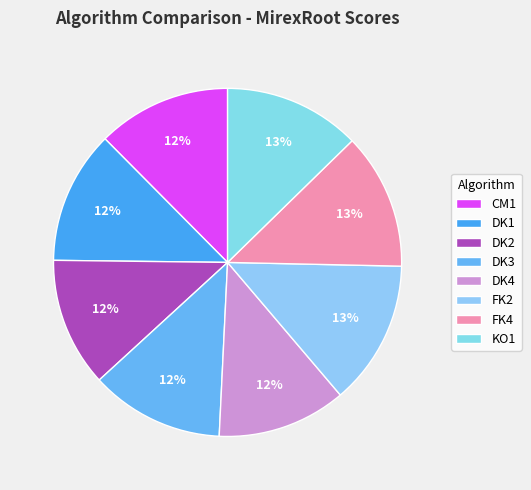

What percentage is the FK4 slice, to the nearest percent?

13%